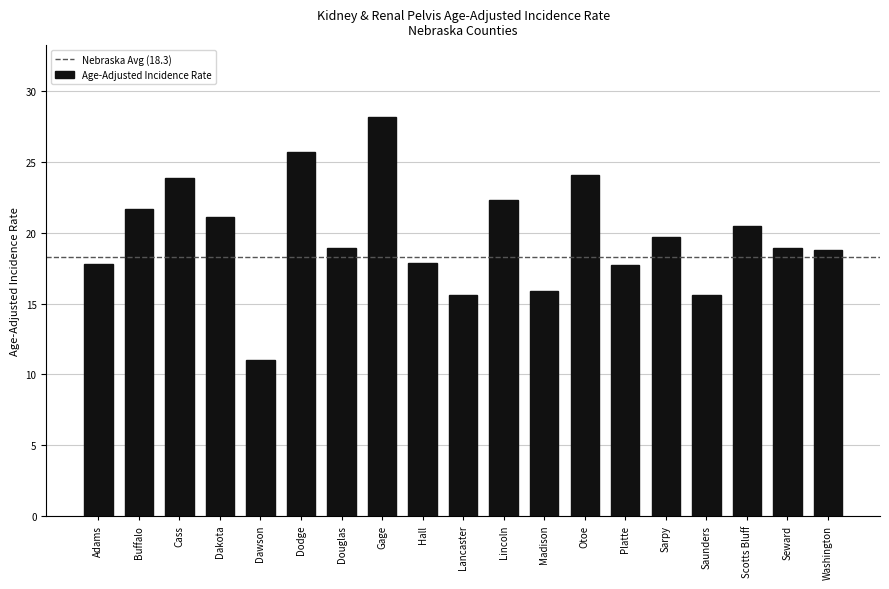

What is the label of the 13th bar from the left?

Otoe